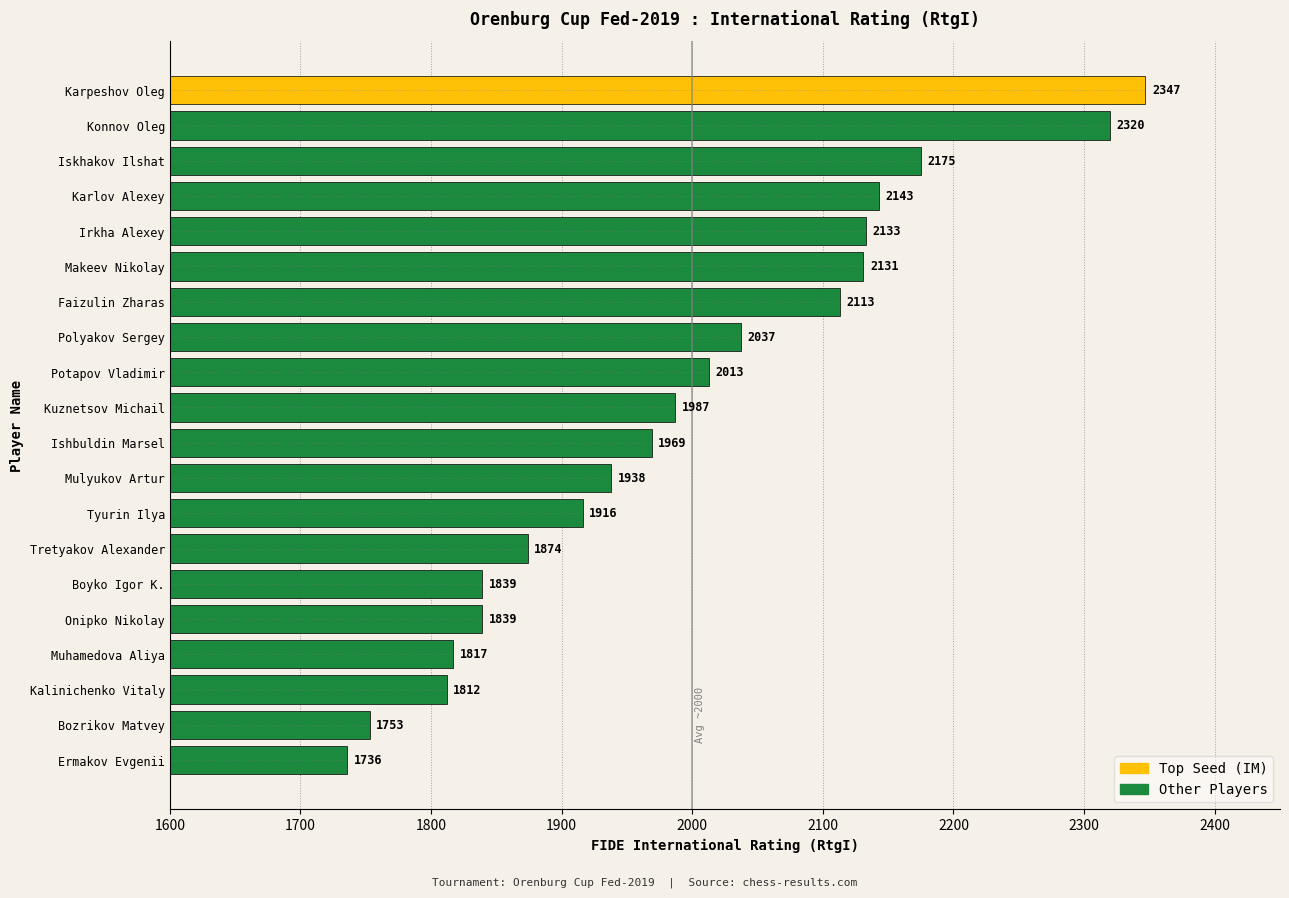

The value at Karpeshov Oleg is 2347. True or false?

True